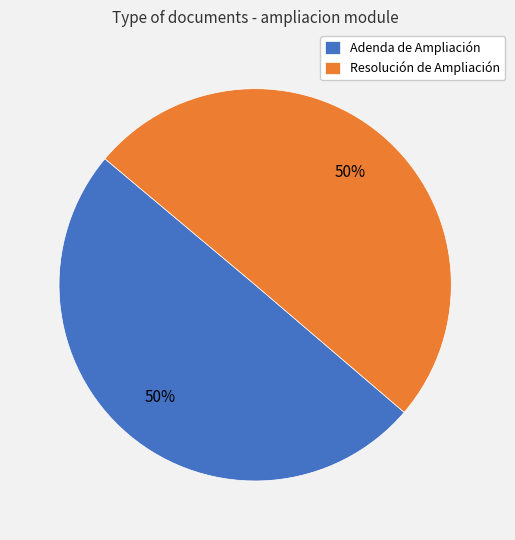

To the nearest percent, what is the average slice percentage?

50%